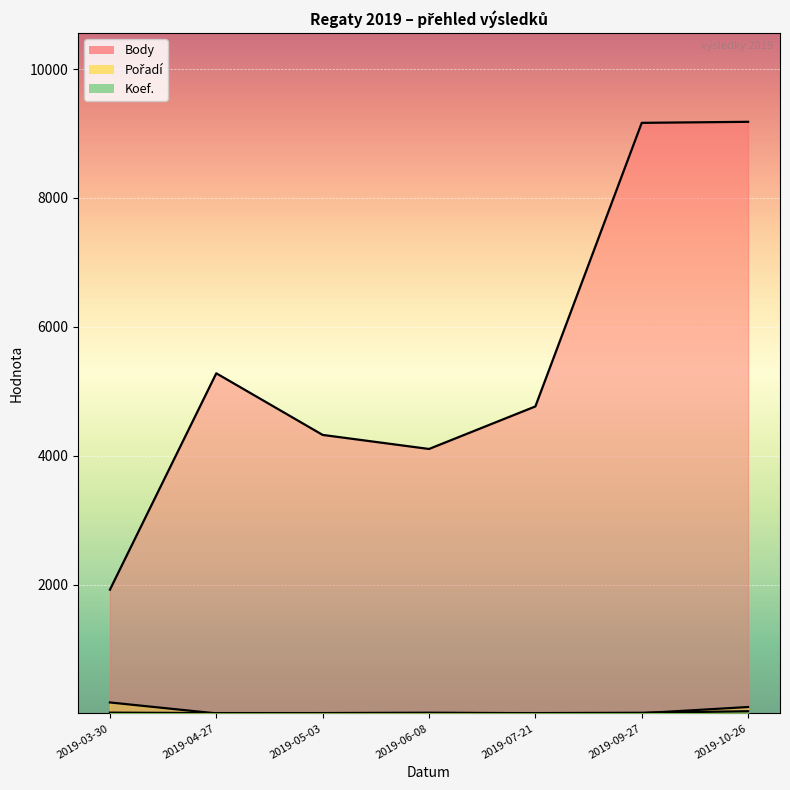

What is the difference between the maximum and second lowest values in the Body series?

5076